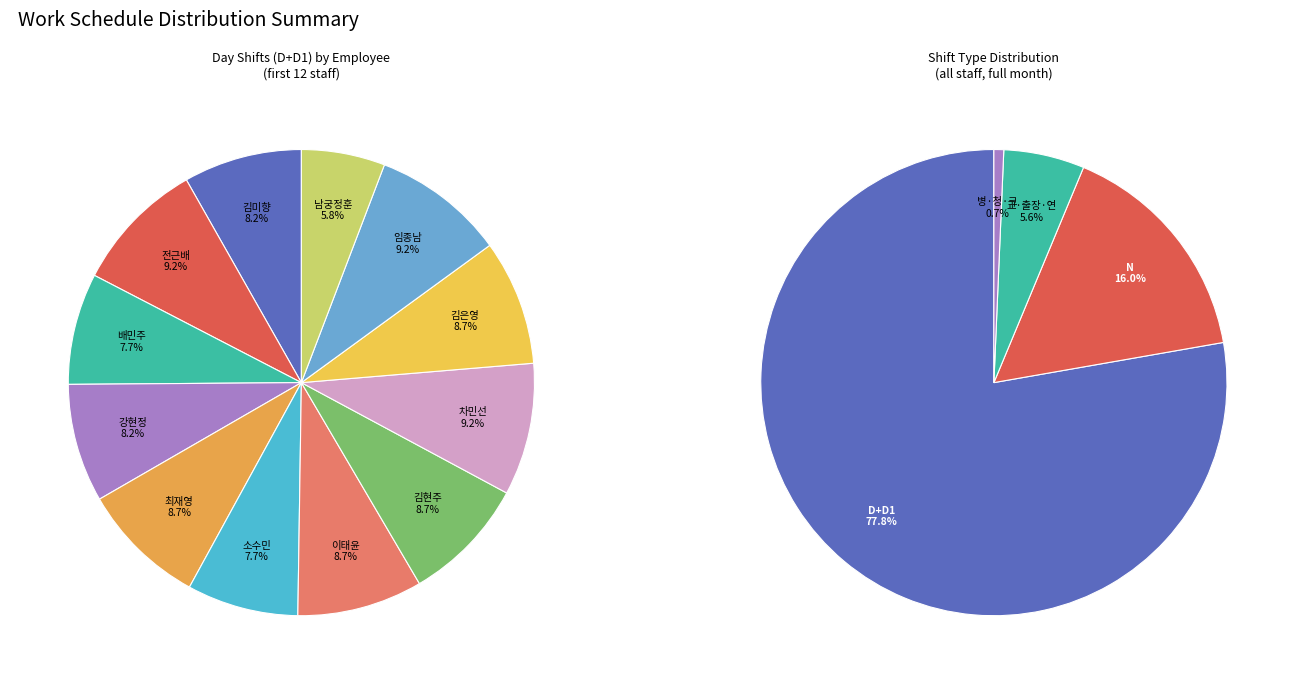

The 7 slice represents 0% of the pie. True or false?

True